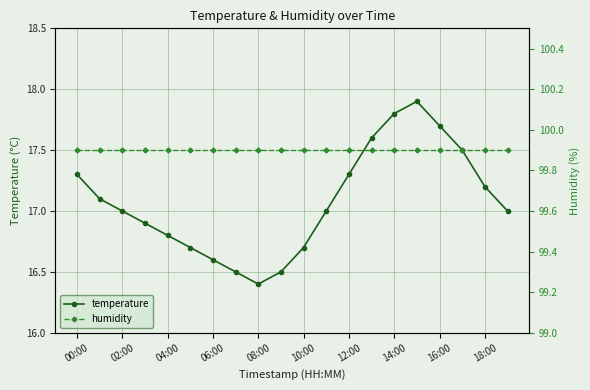

At which category does temperature reach its first local peak?

15